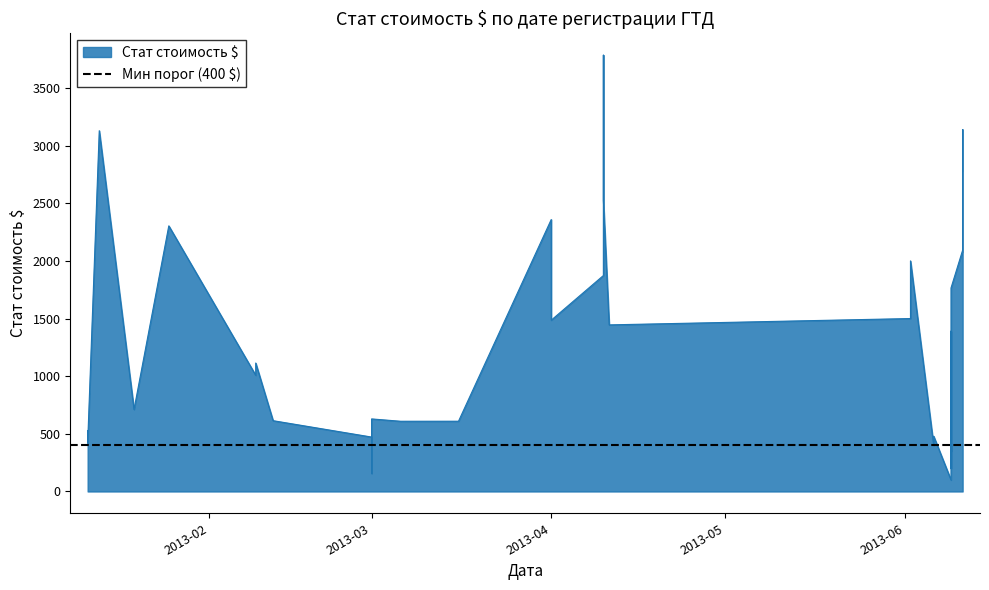

What is the difference between the second highest and second lowest values?

3054.6